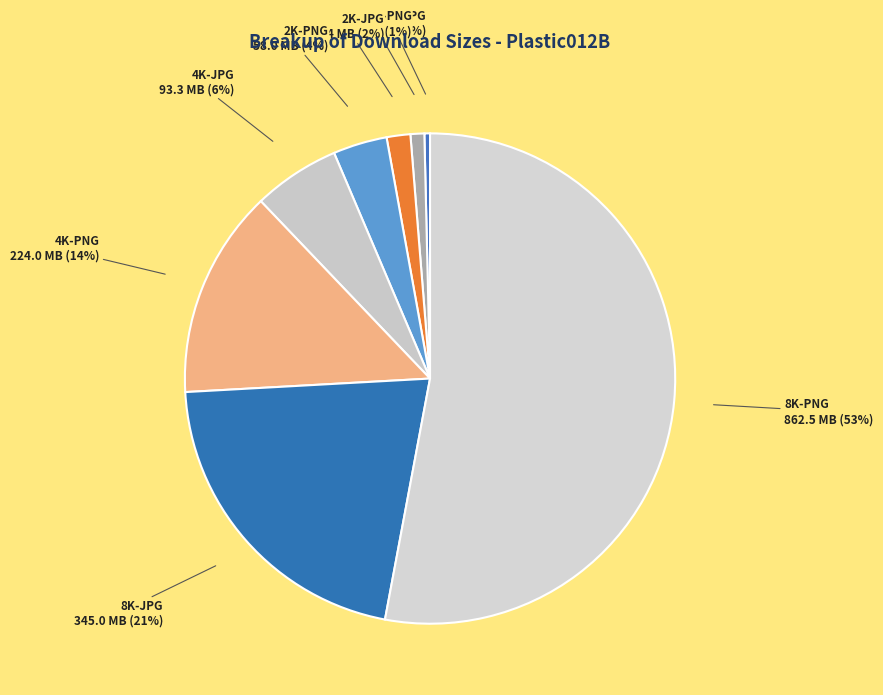

The 1K-JPG slice represents 10% of the pie. True or false?

False